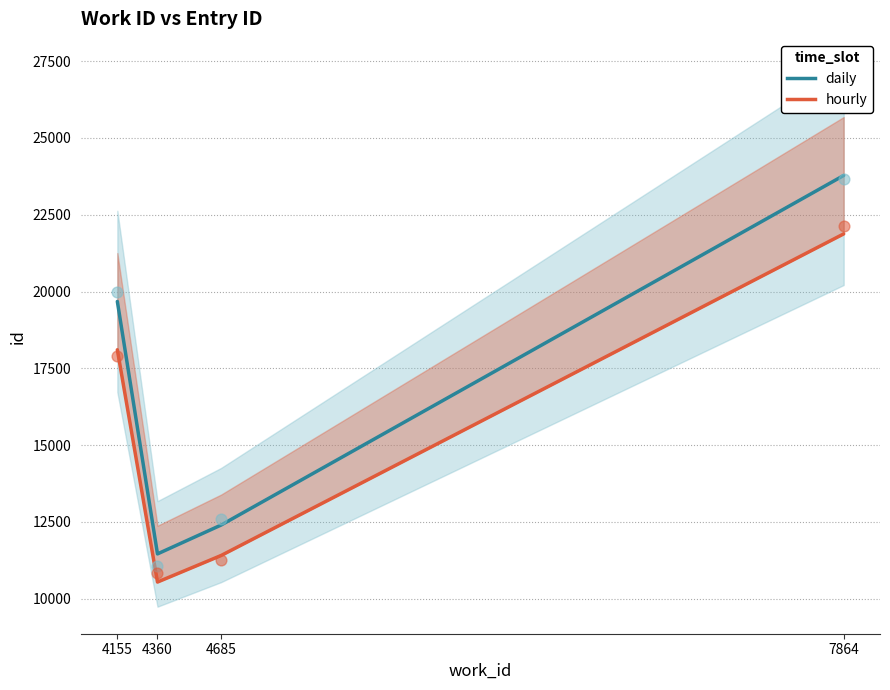

At how many categories does at least one series exceed 11279?

3